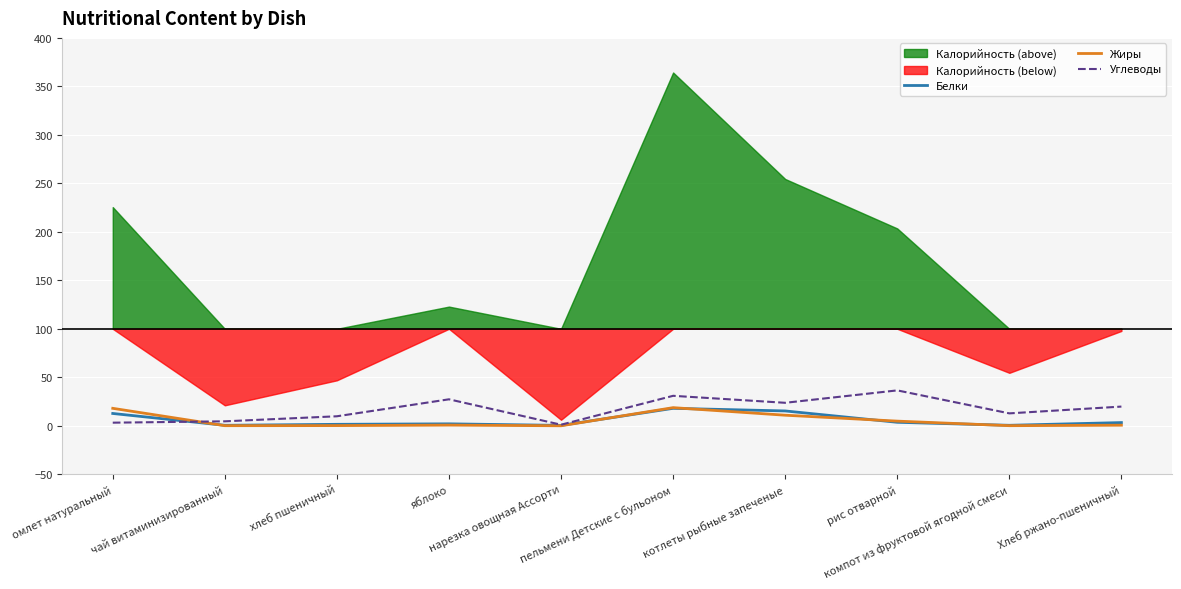

After their last crossing, which series has the higher values: Белки or Углеводы?

Углеводы